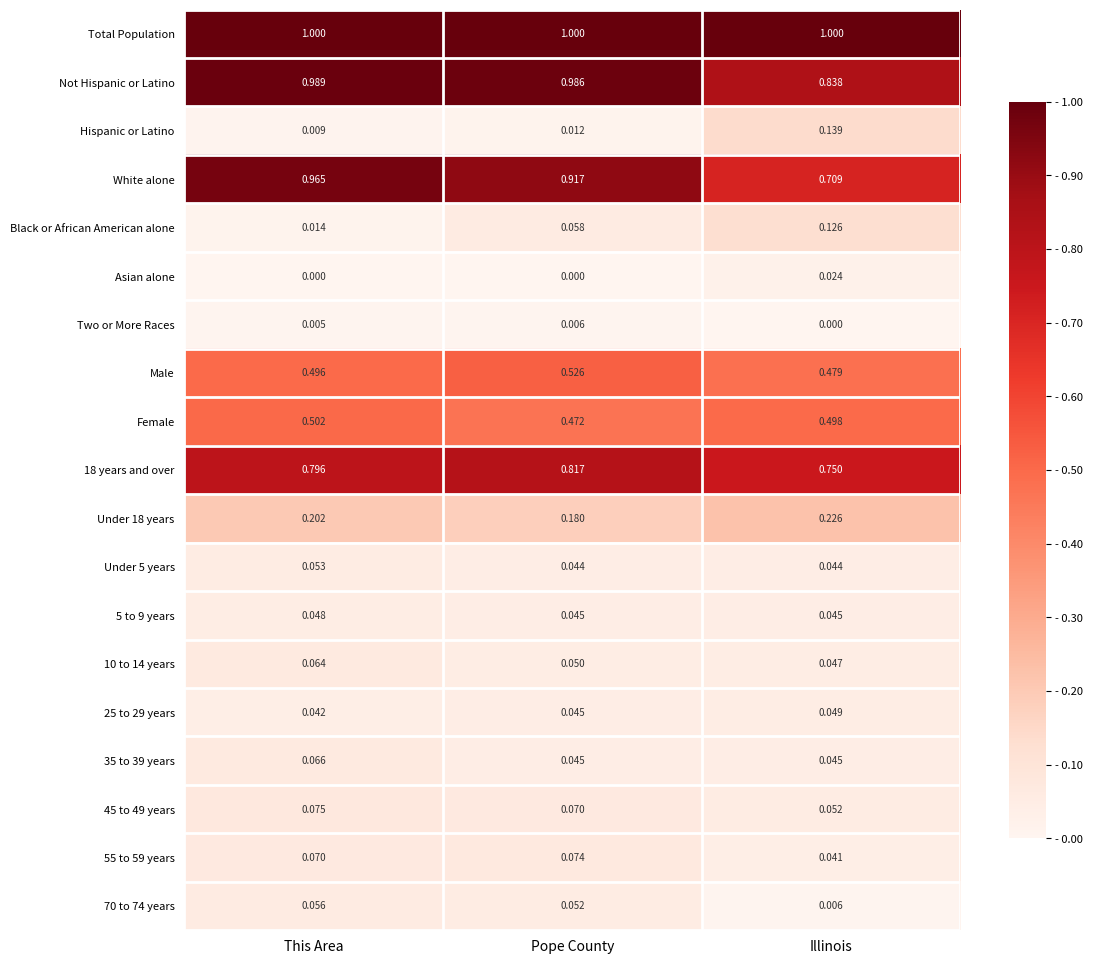

At which label is Male closest to 0?

Illinois